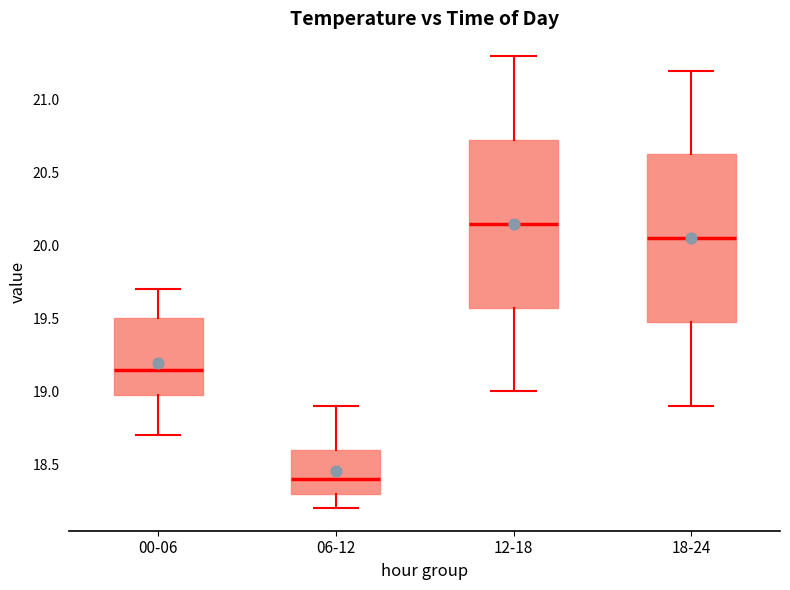

Which box has the highest median line?

12-18